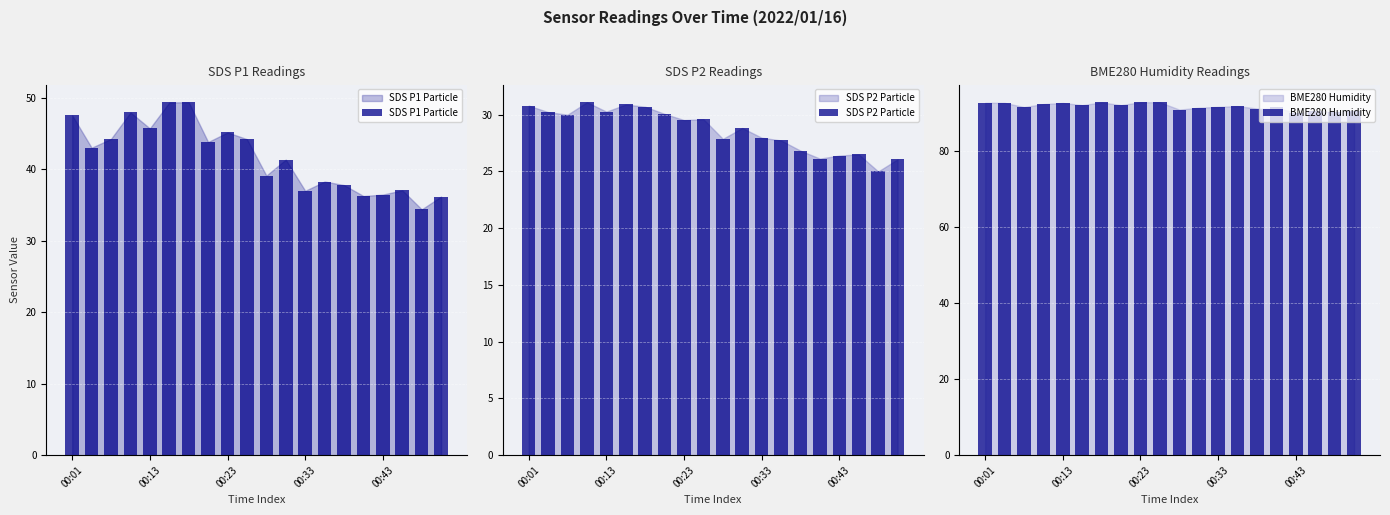

Does the chart contain stacked bars?

No